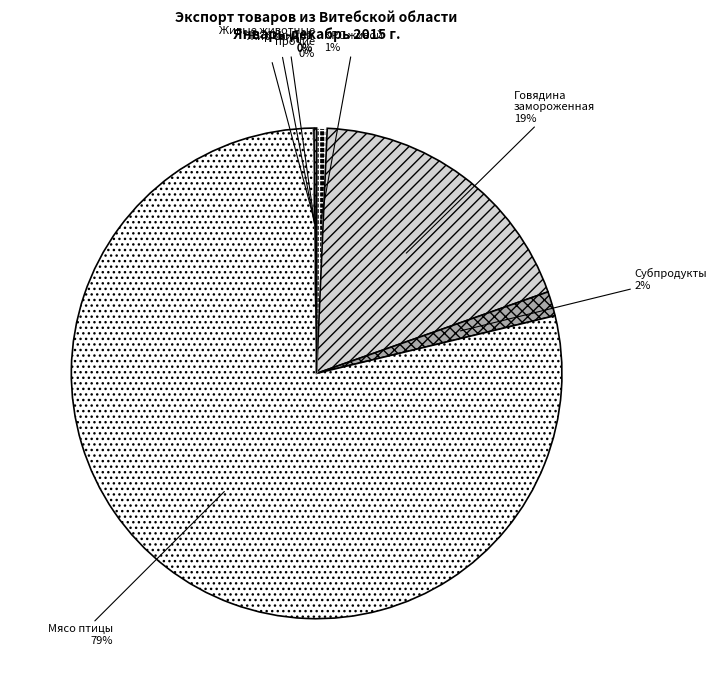

What is the largest slice in the pie chart?

Мясо птицы